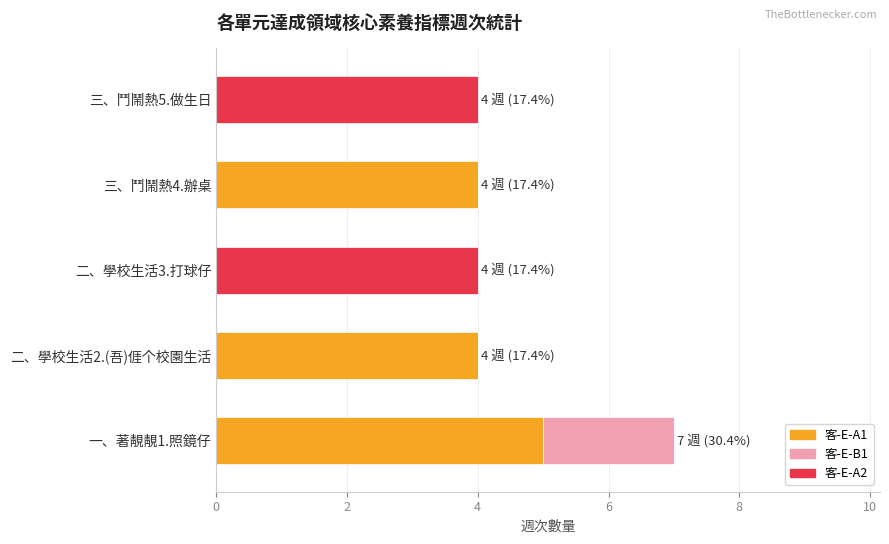

The value of 客-E-A1 at 三、鬥鬧熱4.辦桌 is 2. True or false?

False